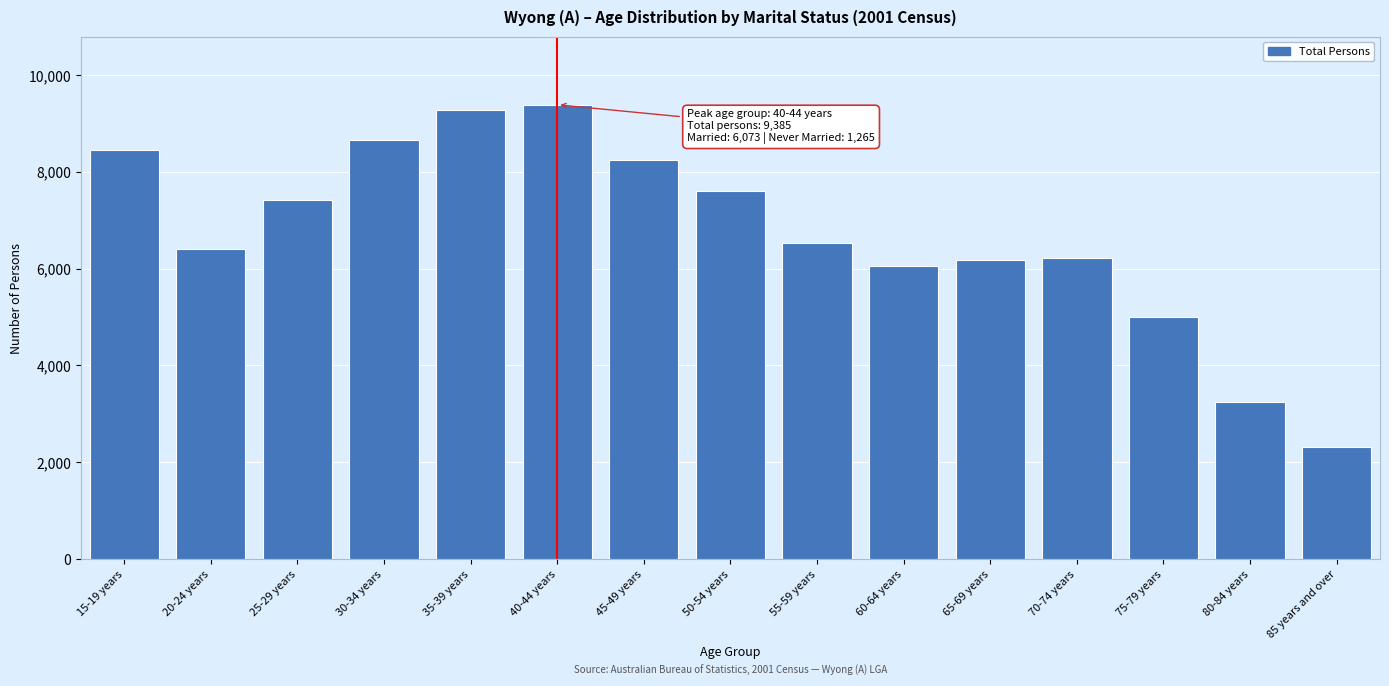

Read the value at 30-34 years.

8654